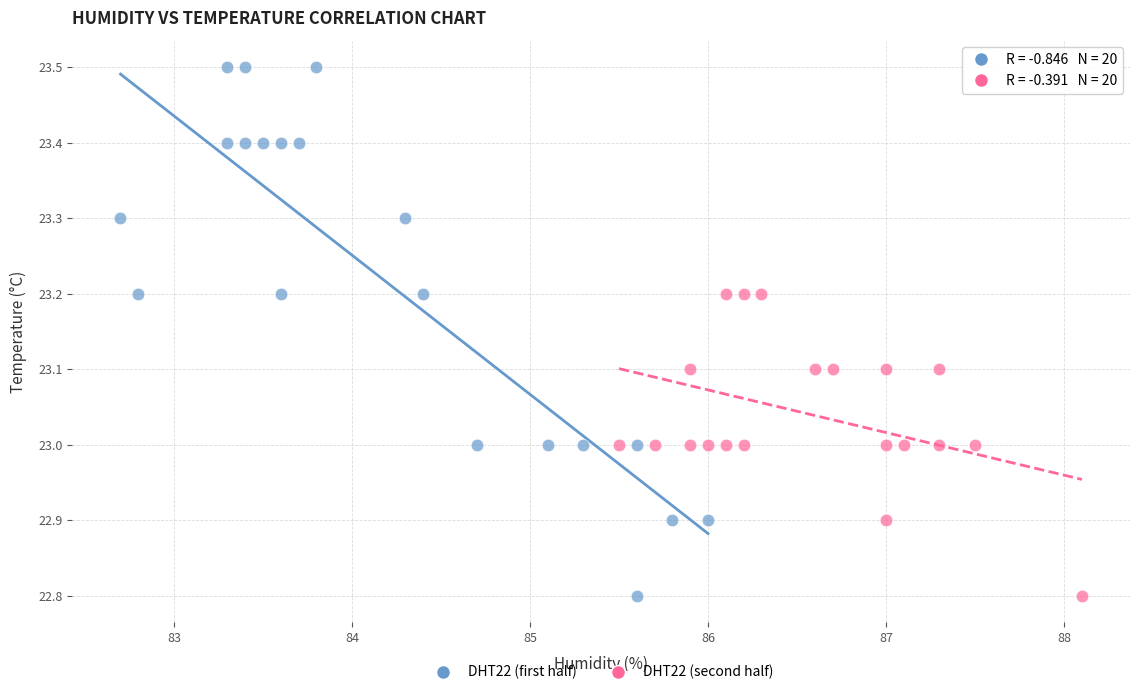

Which series reaches the maximum Y coordinate?

DHT22 (first half)